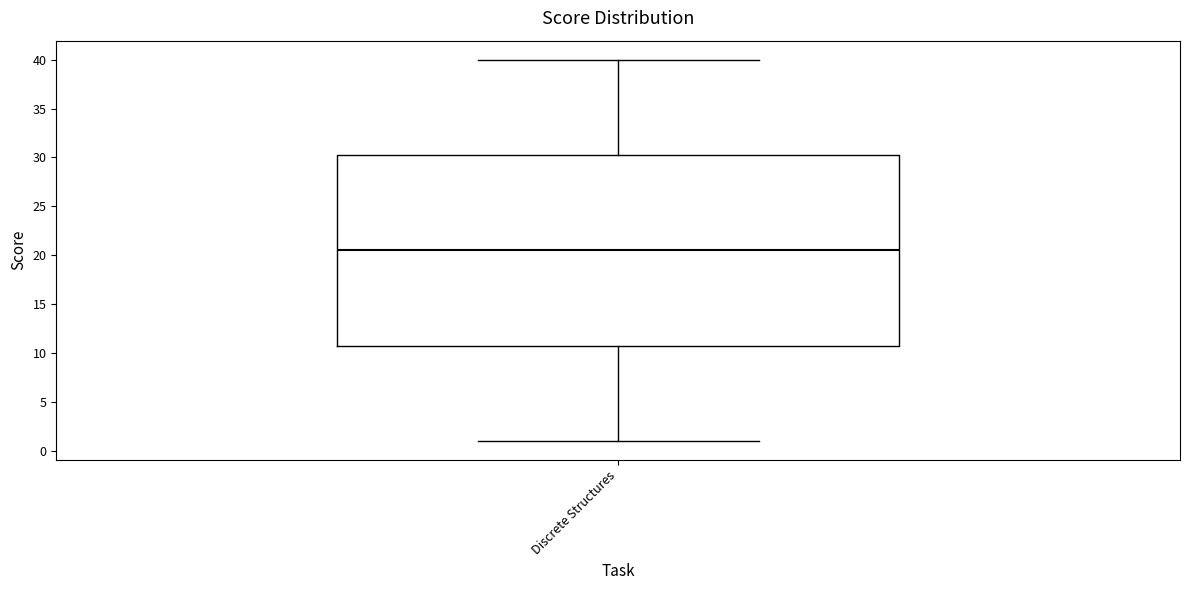

Transcribe this box plot: give where the median line is, the range the box spans, and where the two whiskers end, as read against the y-axis. The values are not printed on the chart, so give them approximately, as read against the axis.

median 20.5, box 11.0 to 30.5, whiskers 1.0 to 40.0